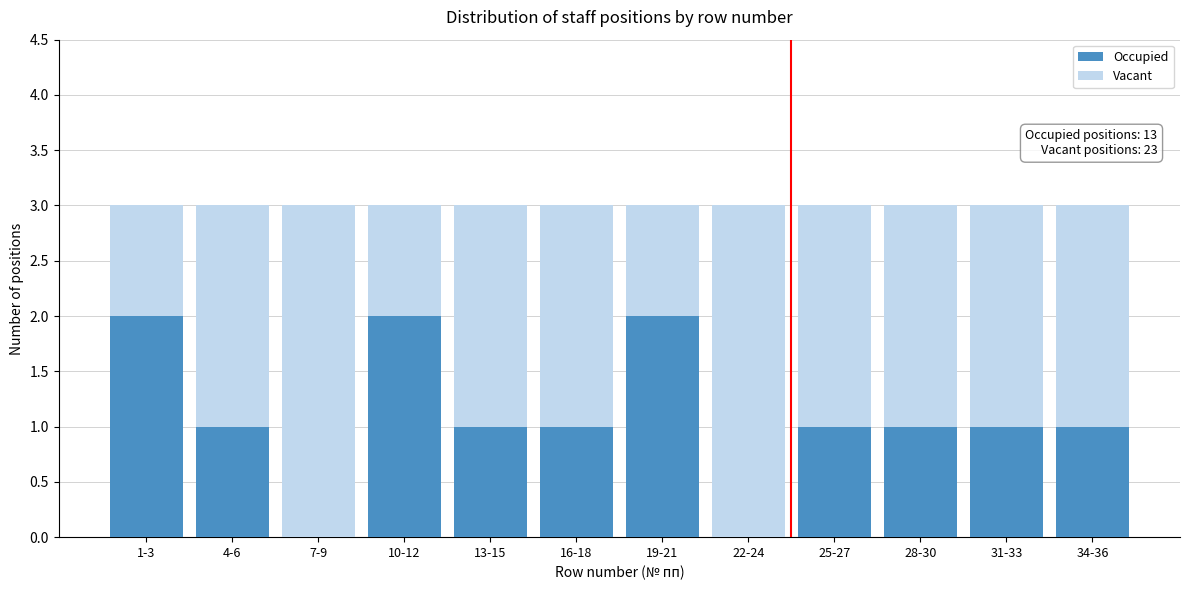

Reading right to left, list the values for the Occupied series.

34-36=1	31-33=1	28-30=1	25-27=1	22-24=0	19-21=2	16-18=1	13-15=1	10-12=2	7-9=0	4-6=1	1-3=2